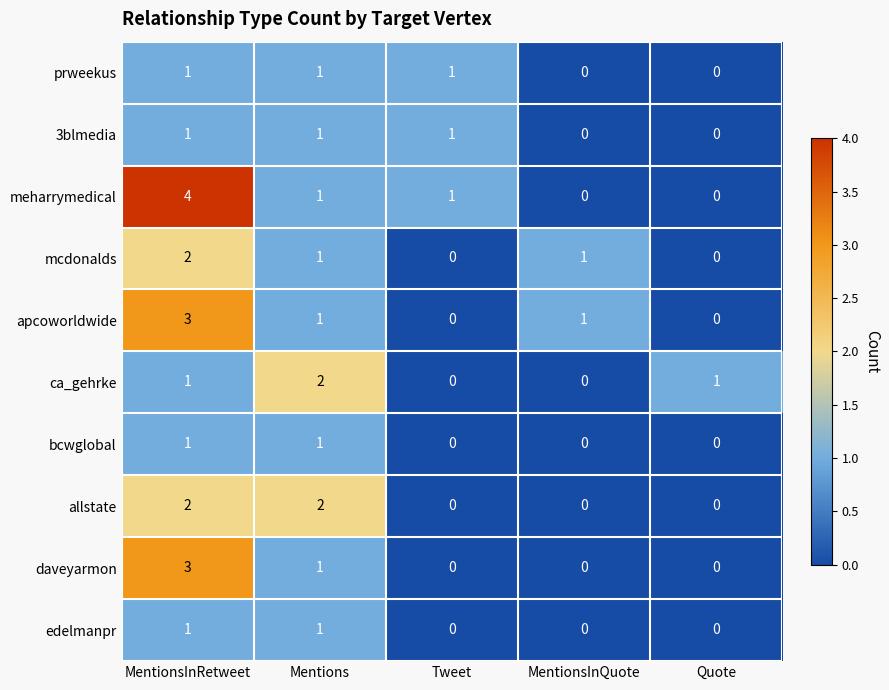

Which category has the highest value in the ca_gehrke series?

Mentions